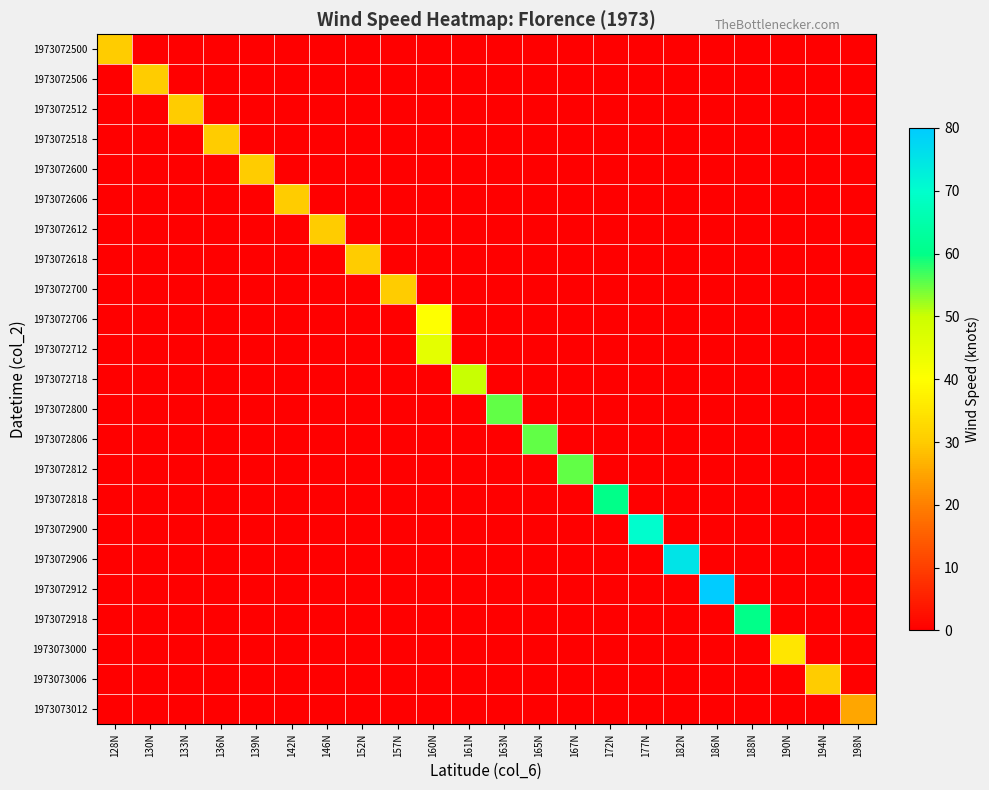

Which series changed the most between 194N and 198N?

1973073006